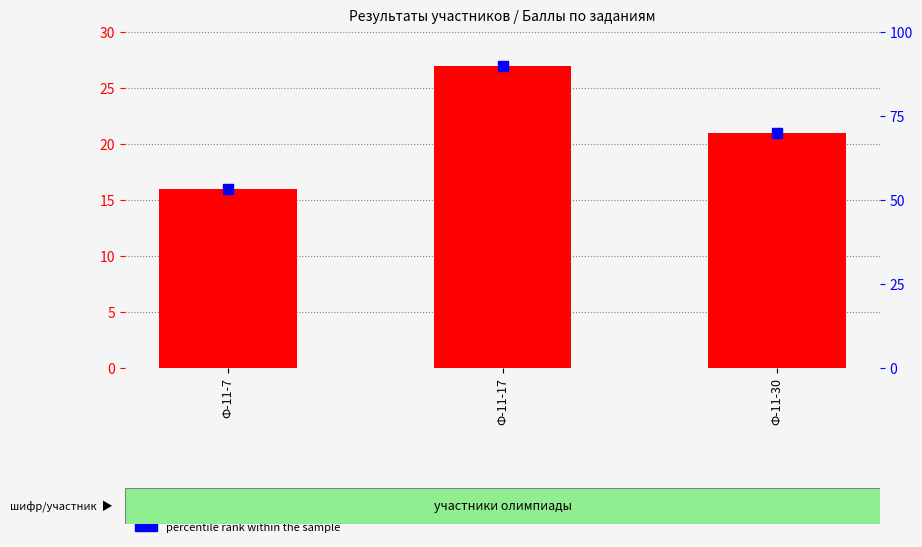

Is the value of percentile rank within the sample at Ф-11-7 greater than the value of Баллы общий итог at Ф-11-7?

Yes